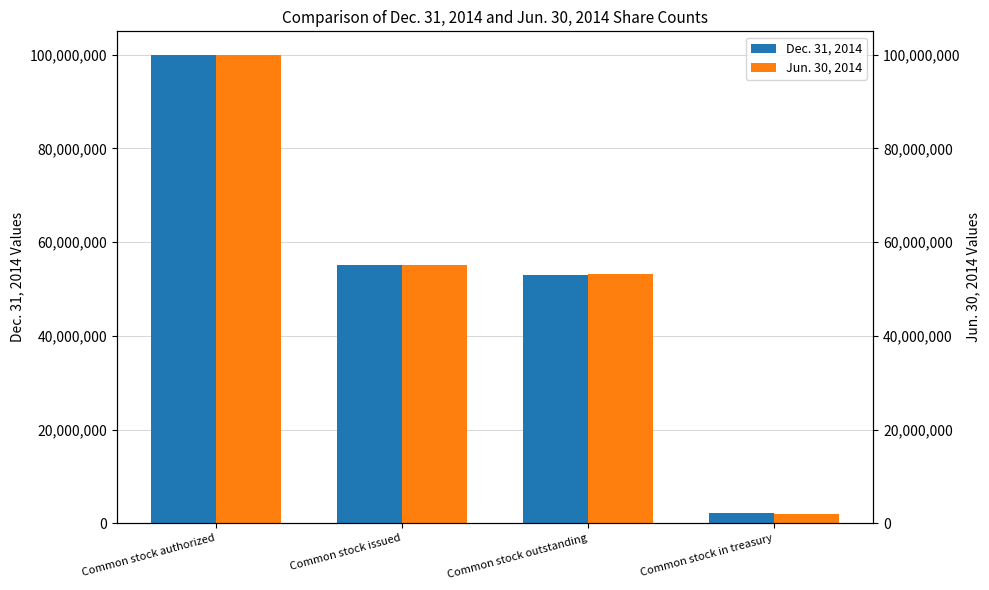

What is the difference between the second highest and minimum values in the Dec. 31, 2014 series?

53050765